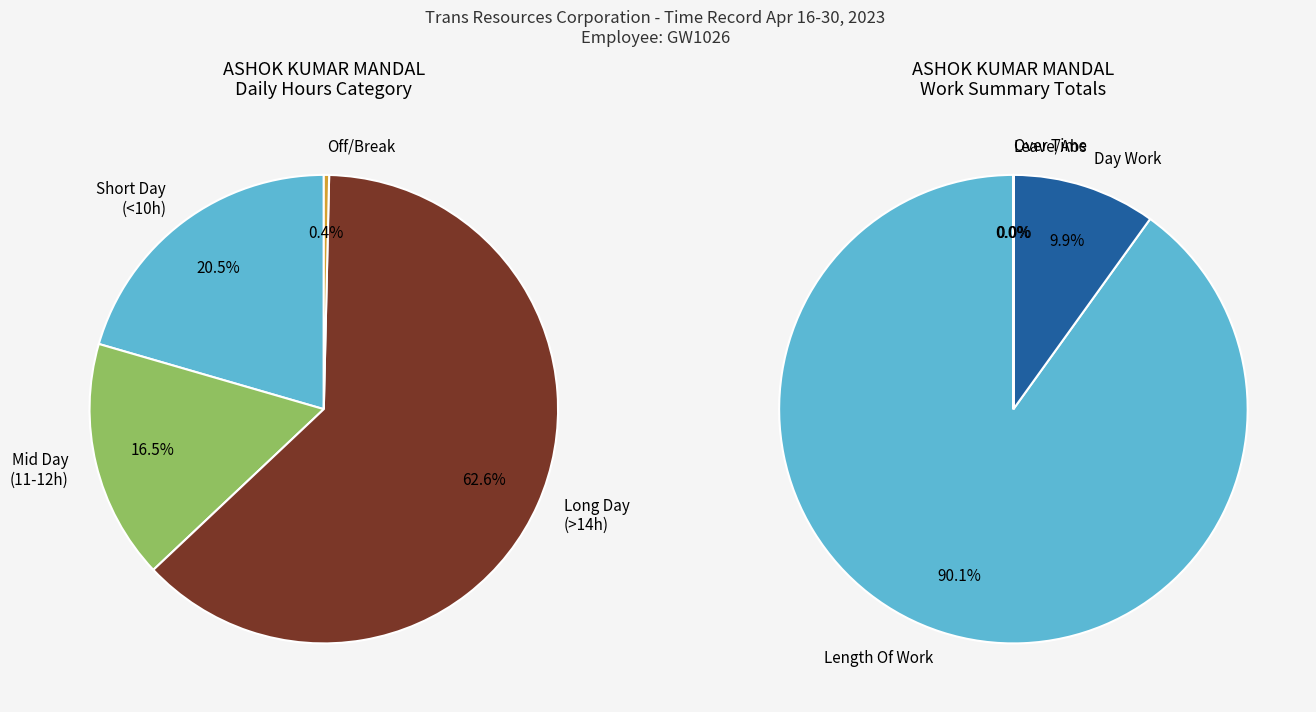

True or false: Thu 20 accounts for 12% of the total.

False